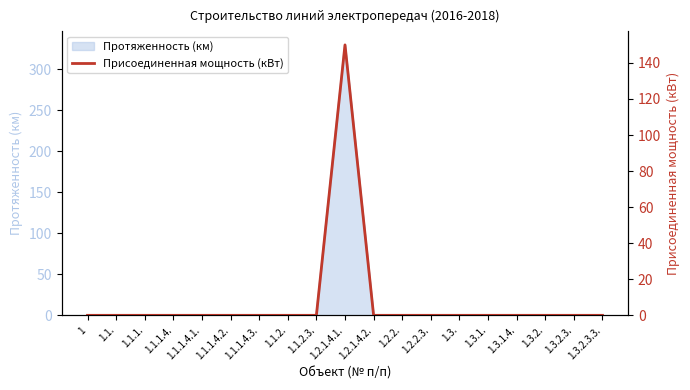

Rank the categories by value from highest to lowest.

1.2.1.4.1., 1, 1.1., 1.1.1., 1.1.1.4., 1.1.1.4.1., 1.1.1.4.2., 1.1.1.4.3., 1.1.2., 1.1.2.3., 1.2.1.4.2., 1.2.2., 1.2.2.3., 1.3., 1.3.1., 1.3.1.4., 1.3.2., 1.3.2.3., 1.3.2.3.3.